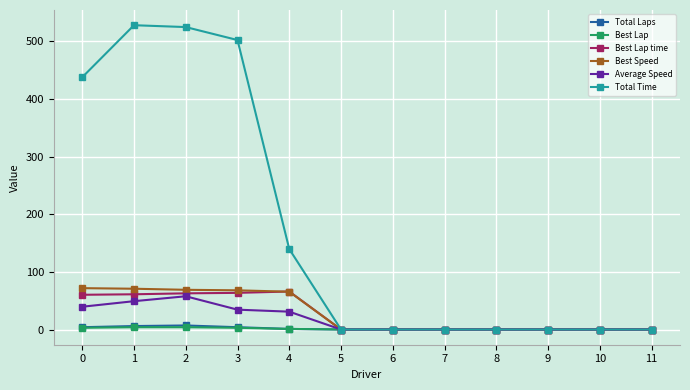

What is the highest value of the Average Speed series?

57.7